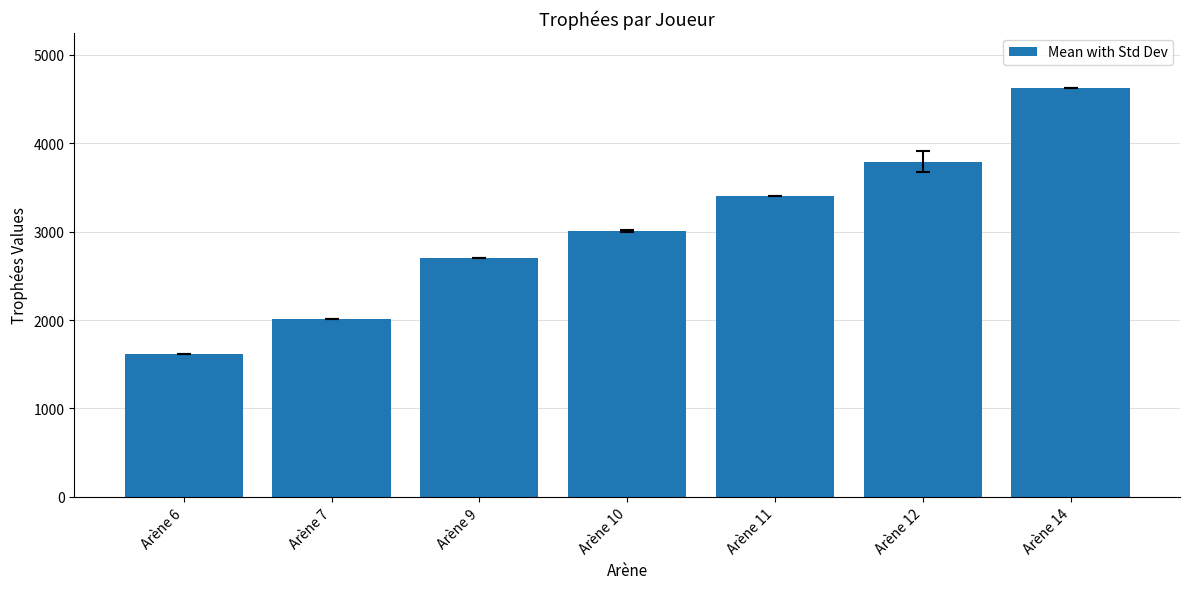

How many values are below 3008?

3